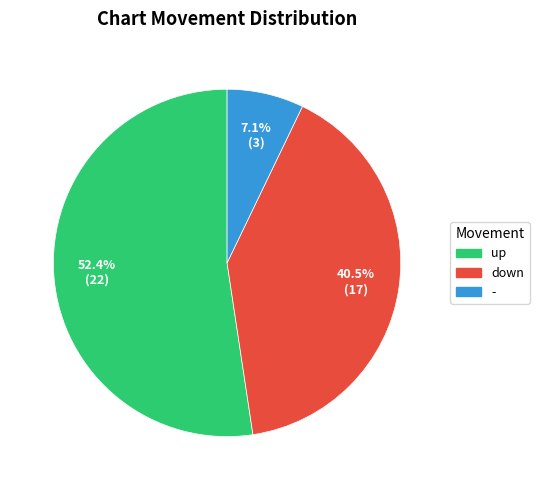

To the nearest percent, what is the difference between the down and - slice percentages?

33%